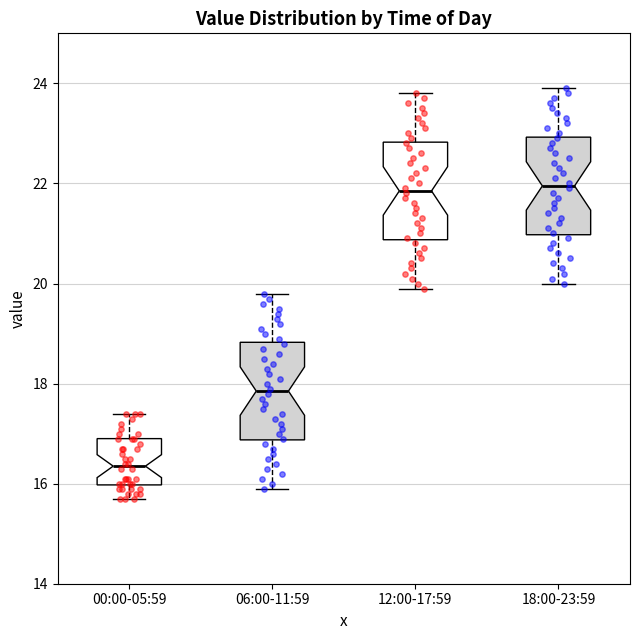

Which box has the lowest median line?

00:00-05:59